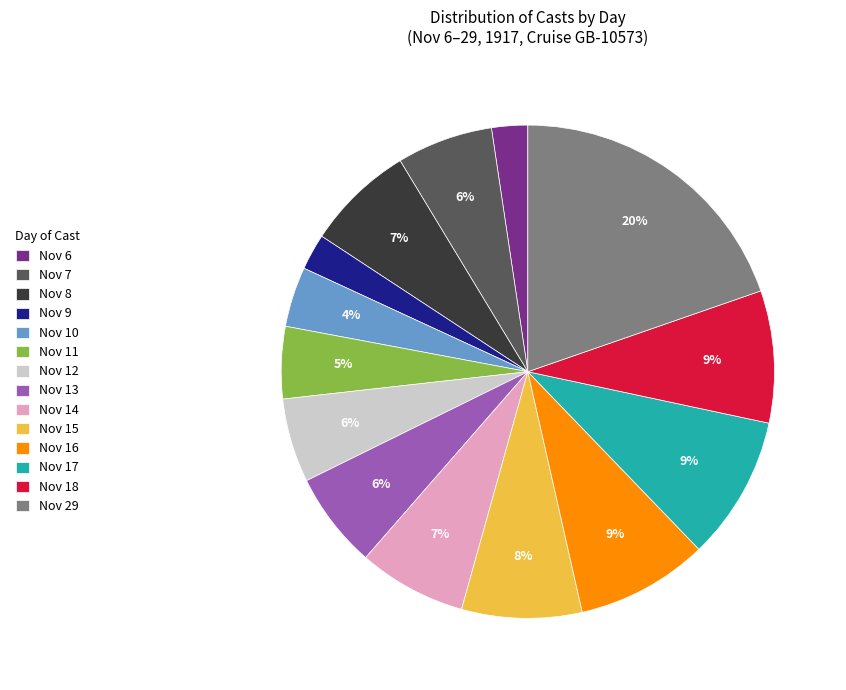

To the nearest percent, what portion does Nov 13 represent?

6%